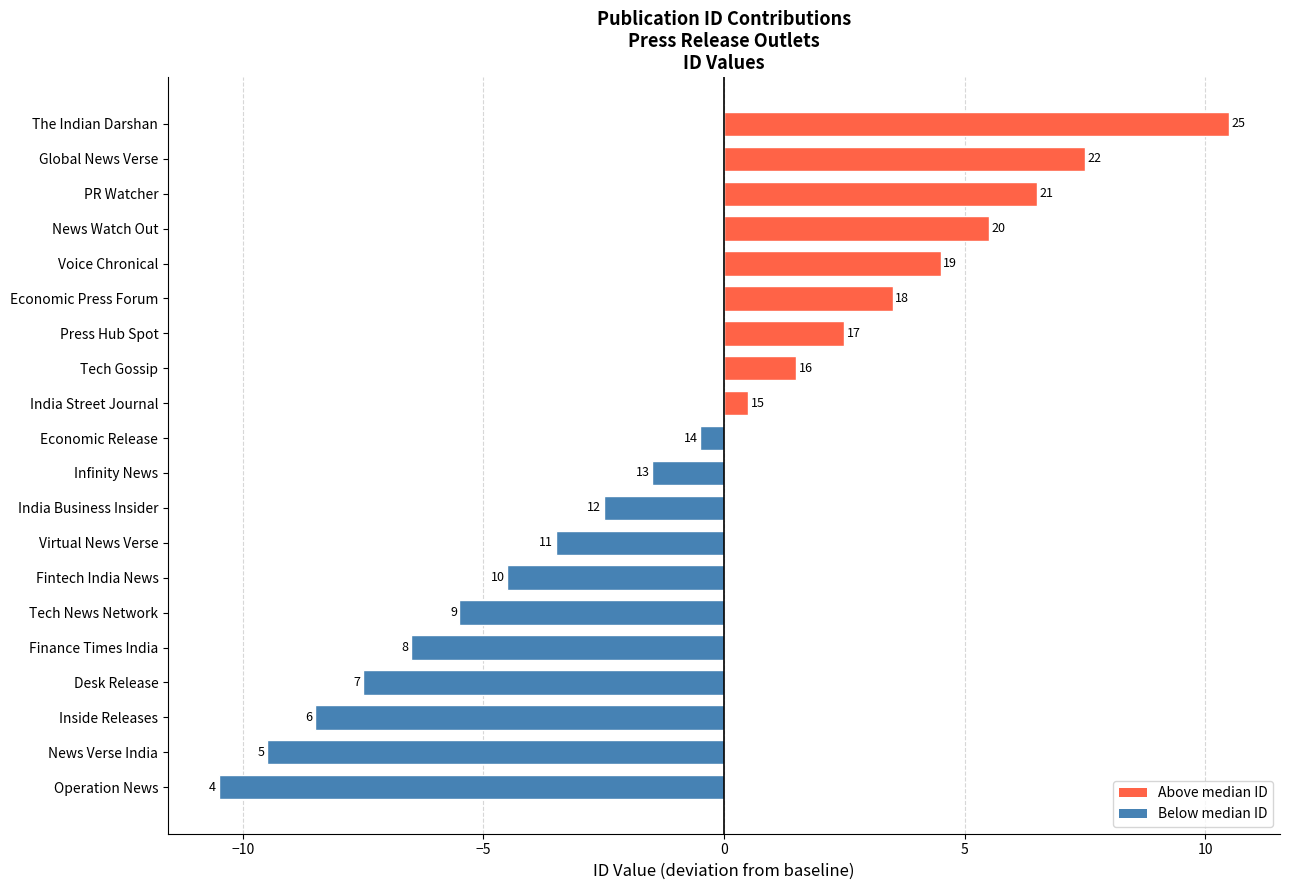

How many bars are there in total?

20